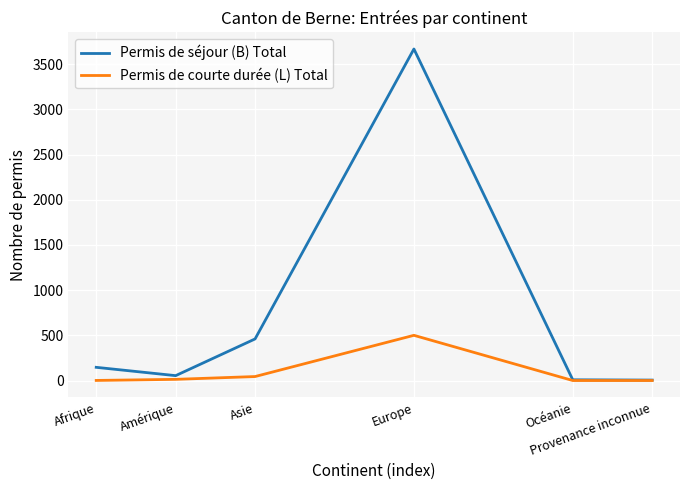

List the series in order of their overall mean, highest first.

Permis de séjour (B) Total, Permis de courte durée (L) Total